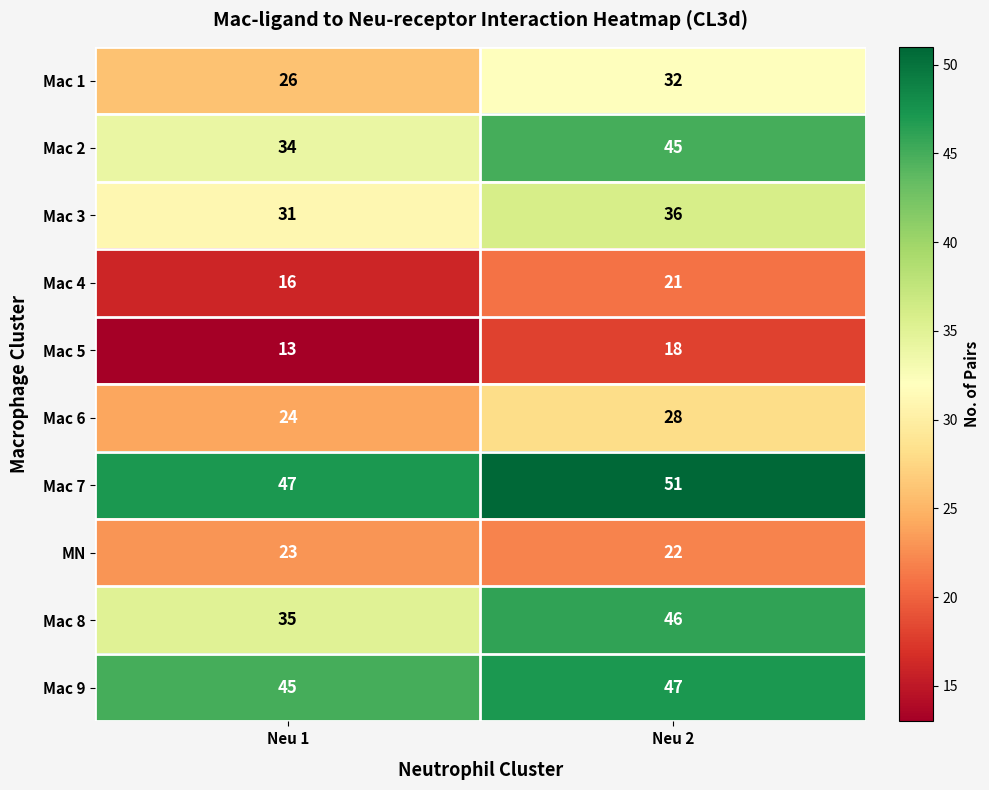

Is it true that Mac 2 equals 45 at Neu 2?

True